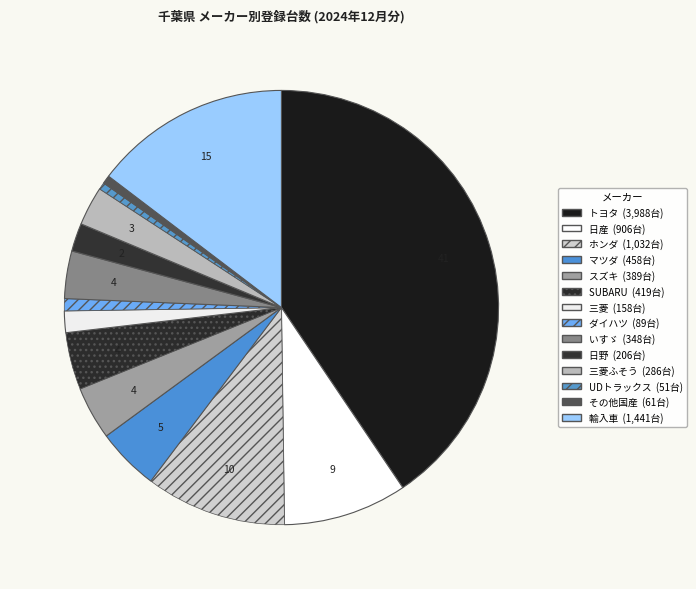

Rank the categories by value from lowest to highest.

UDトラックス, その他国産, ダイハツ, 三菱, 日野, 三菱ふそう, いすゞ, スズキ, SUBARU, マツダ, 日産, ホンダ, 輸入車, トヨタ